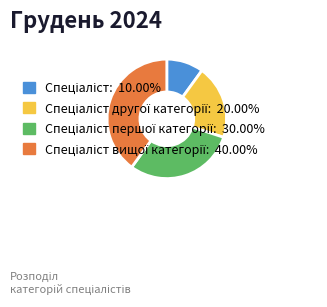

Does any single category account for the majority?

No